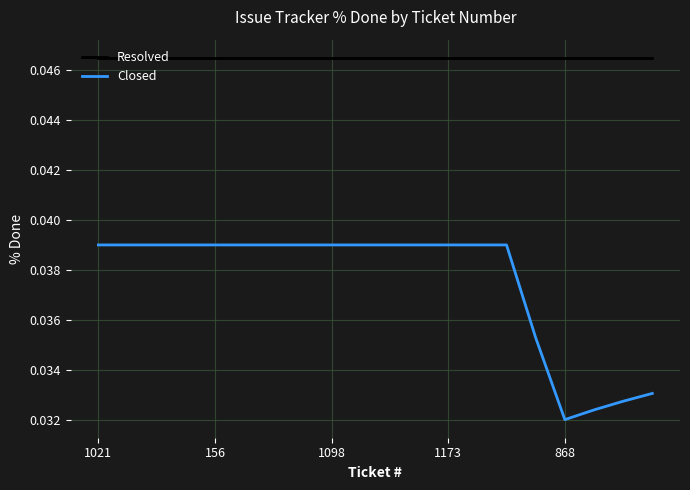

Which series has the largest total across all categories?

Resolved